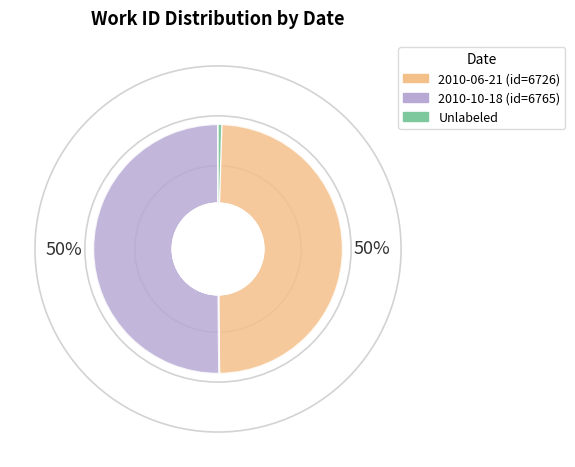

To the nearest percent, what is the average slice percentage?

33%